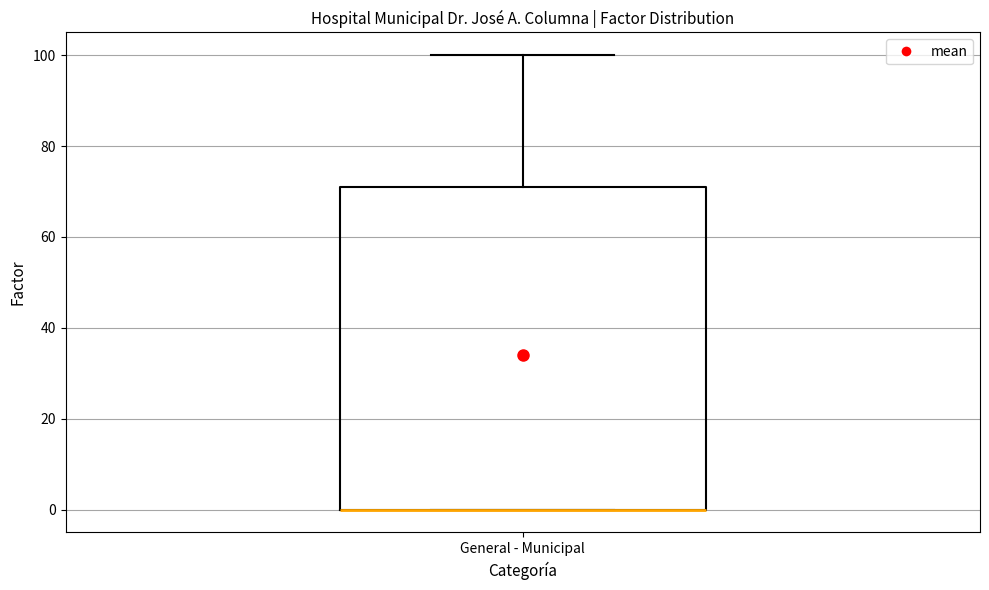

Where is the lower edge of the box for General - Municipal on the y-axis? The values are not printed on the chart, so give them approximately, as read against the axis.

0